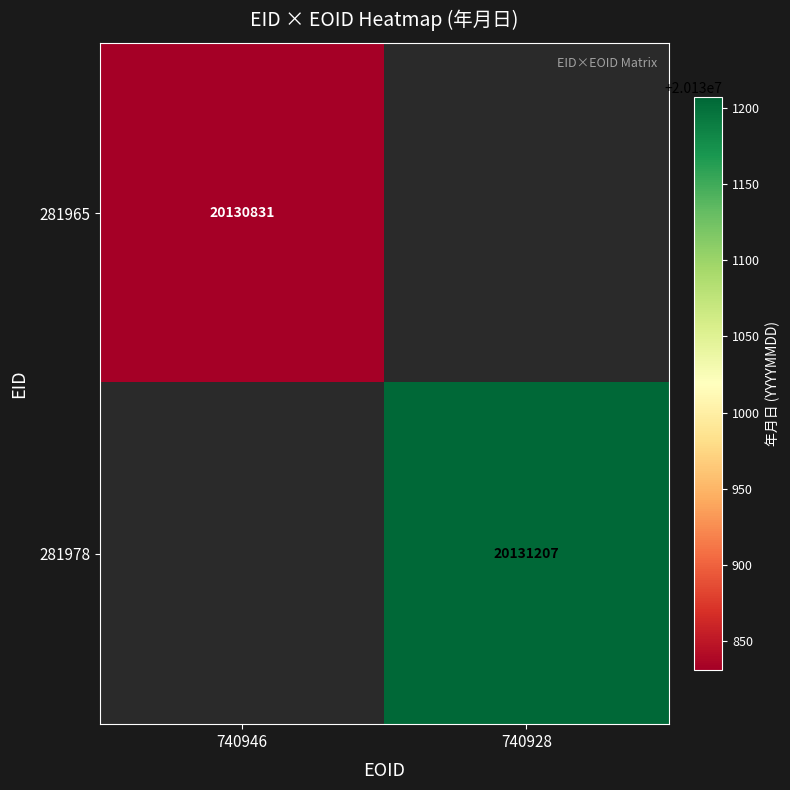

Is the value of 281965 at 740946 greater than the value of 281978 at 740928?

No